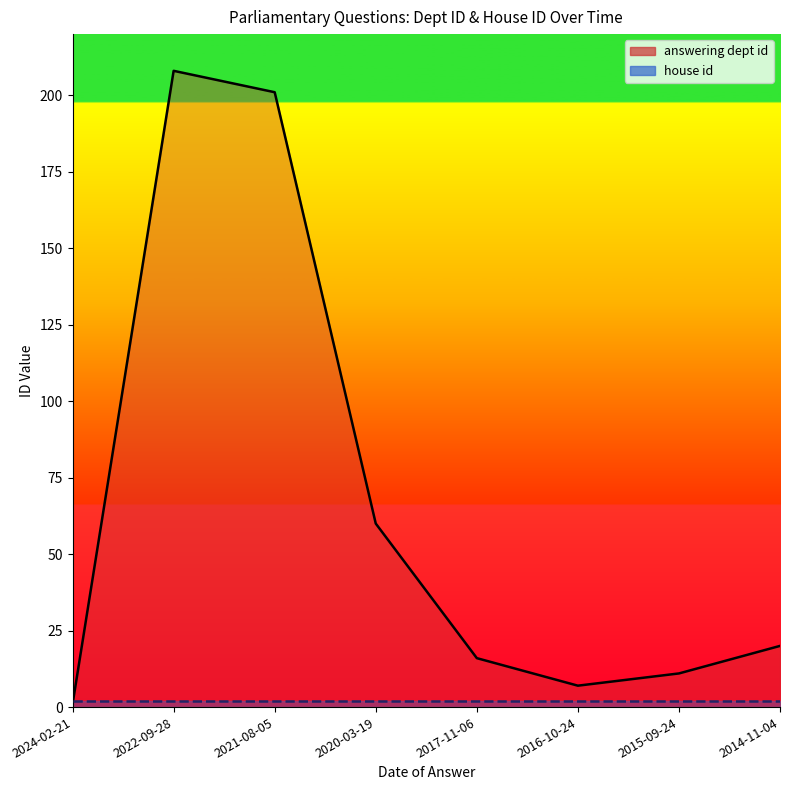

What is the average value of the house id series?

2